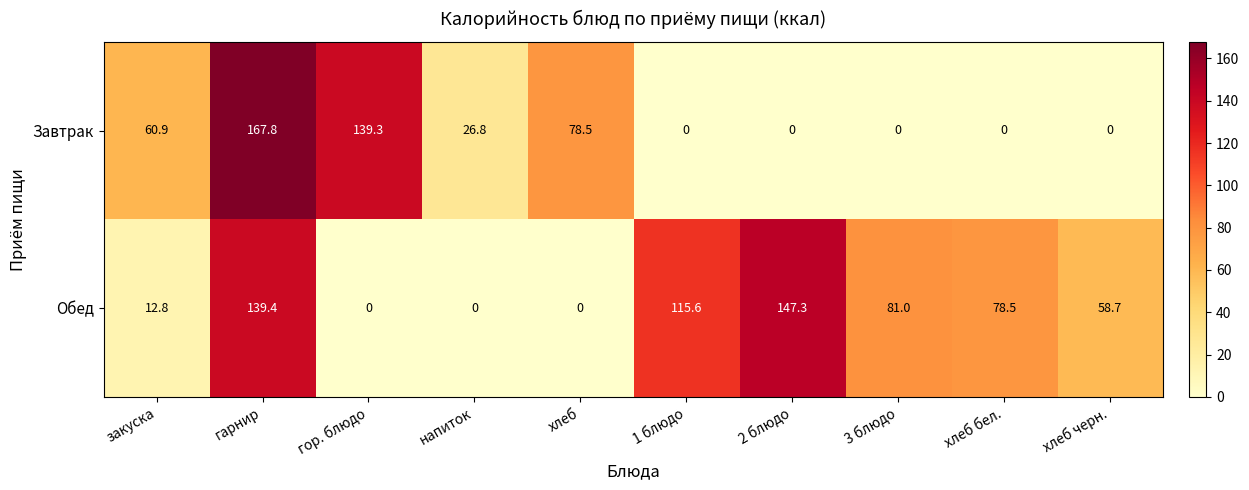

Is it true that Обед equals 139.4 at гарнир?

True